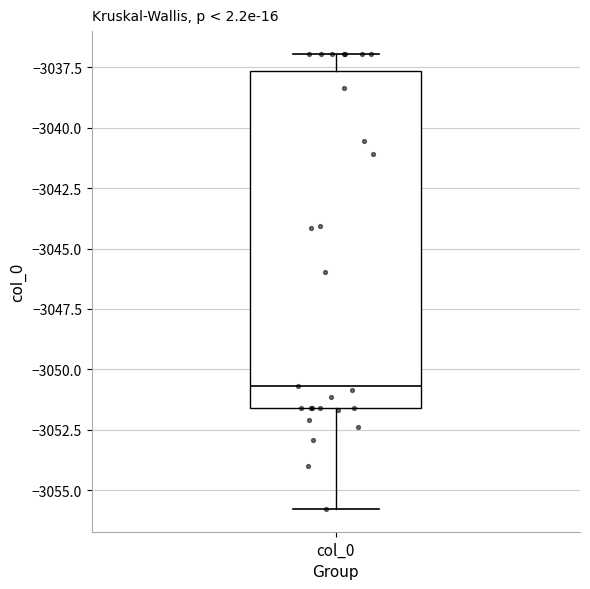

Read this box plot against the y-axis: the position of the median line, the range covered by the box, and the ends of both whiskers. The values are not printed on the chart, so give them approximately, as read against the axis.

median -3050.5, box -3051.5 to -3037.5, whiskers -3056.0 to -3037.0